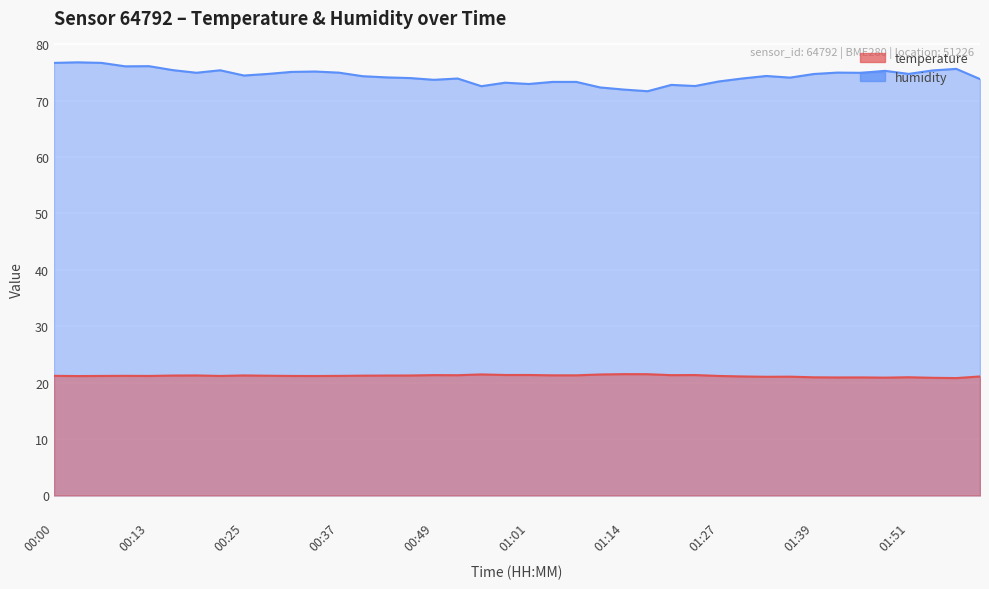

What is the approximate value of temperature at 01:27?

21.2